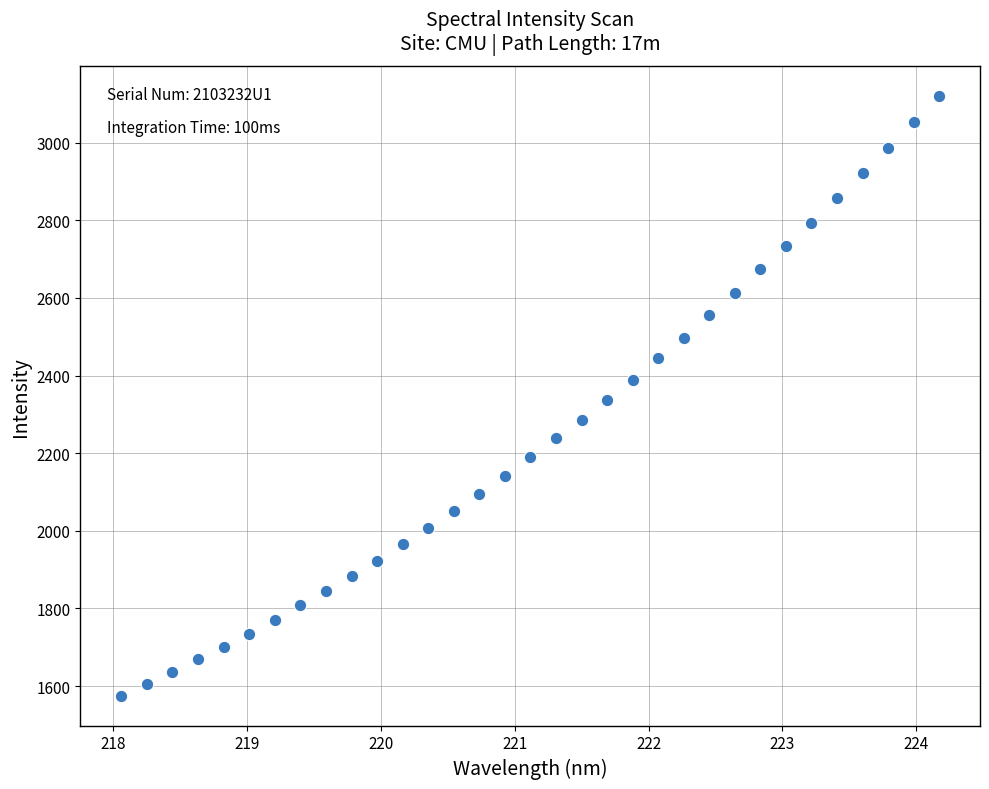

What is the range of Y values (max minus min)?

1544.7